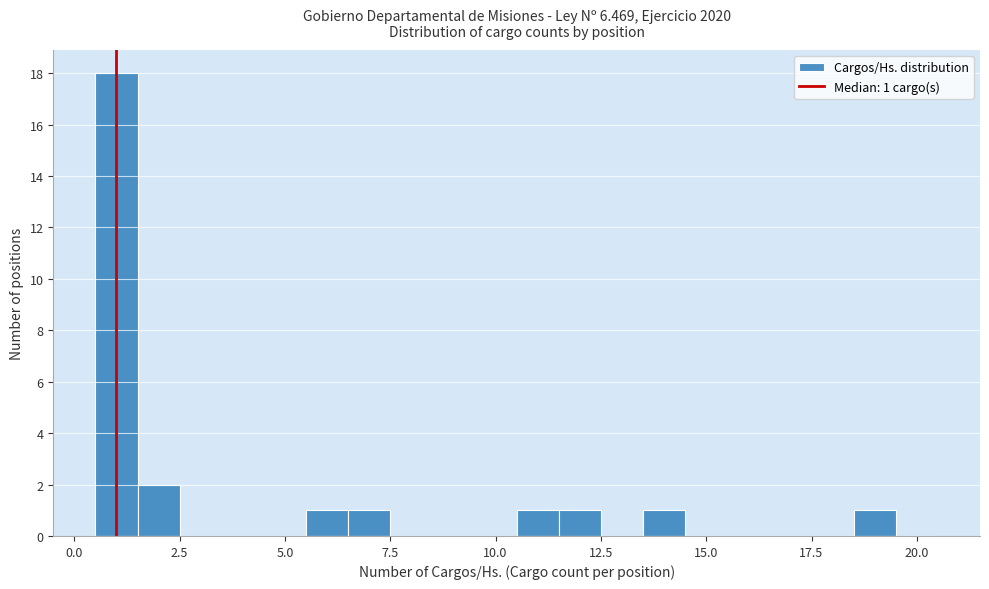

Around what value on the x-axis is the tallest bar? Give the approximate position of its centre, as read against the axis.

1.0